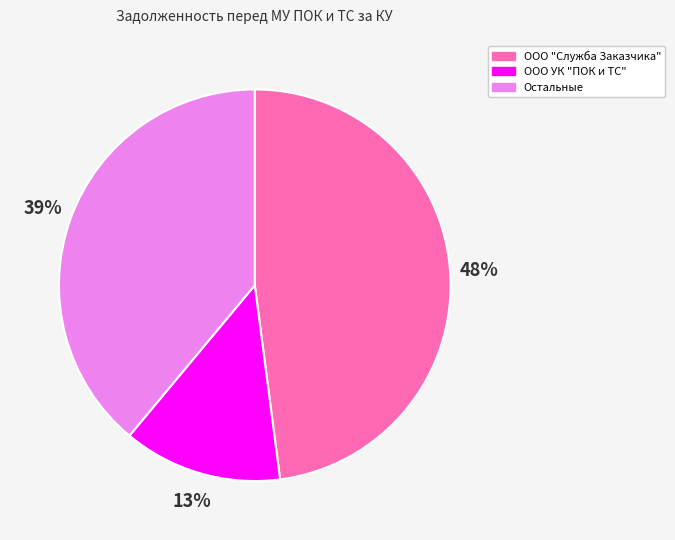

Is there a majority slice in this chart?

No